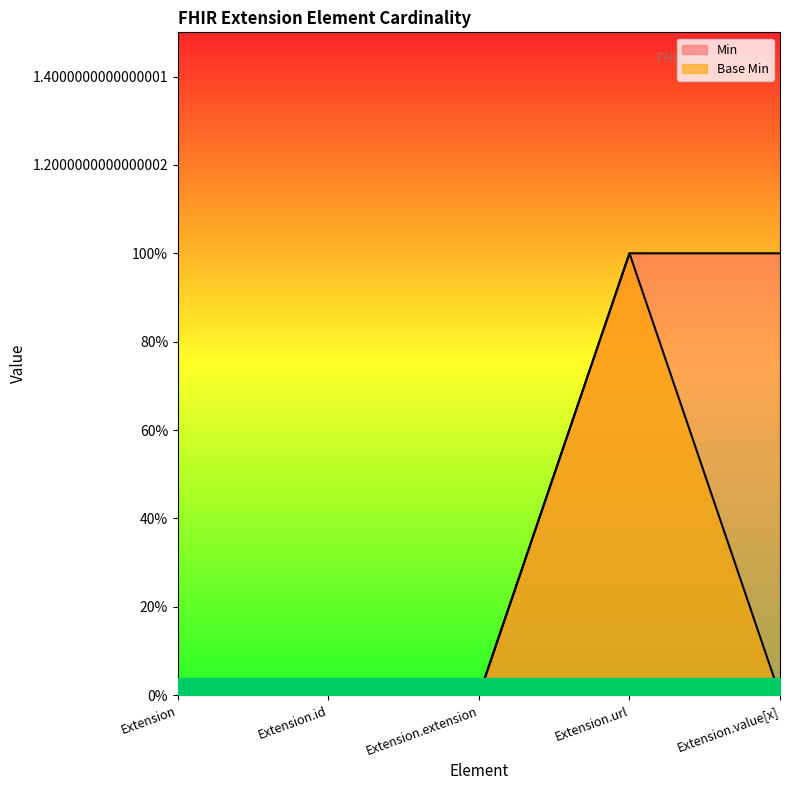

Rank the series at Extension.value[x] from lowest to highest value.

Base Min, Min